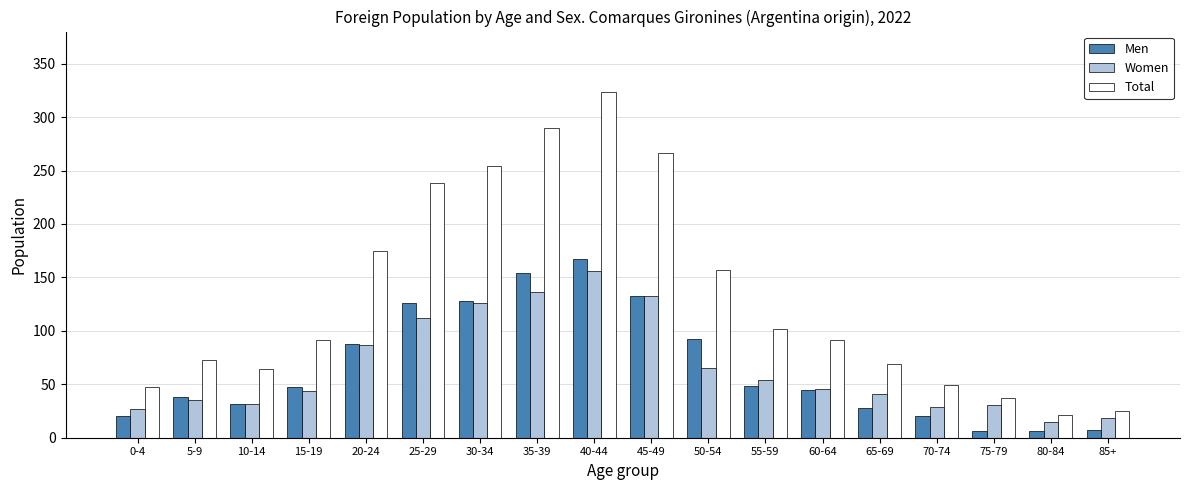

What is the sum of all Total values?

2372